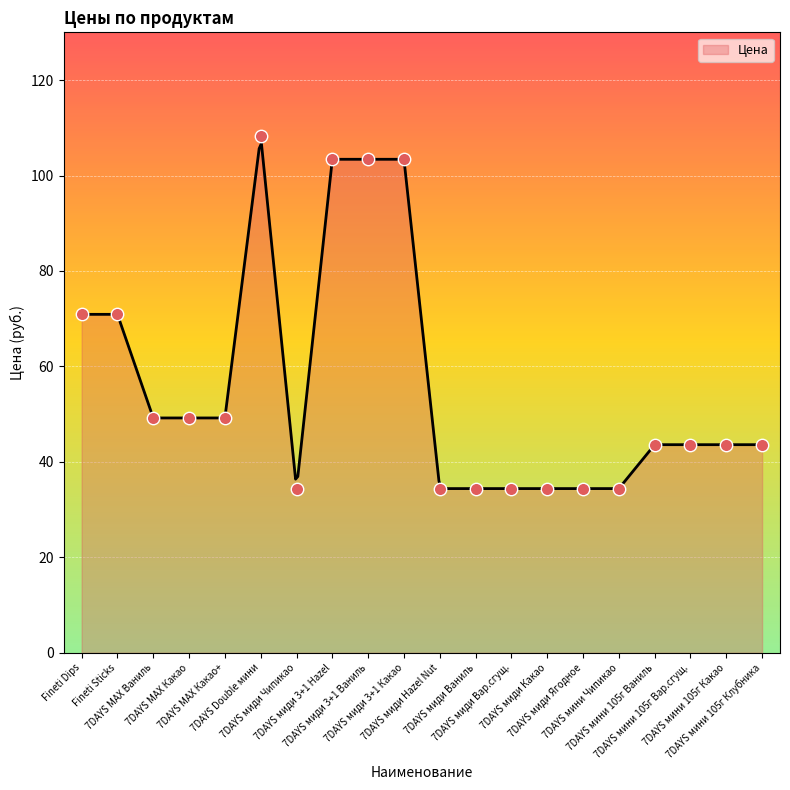

What is the ratio of the value at 7DAYS мини 105г Ваниль to the value at Fineti Dips?

0.6